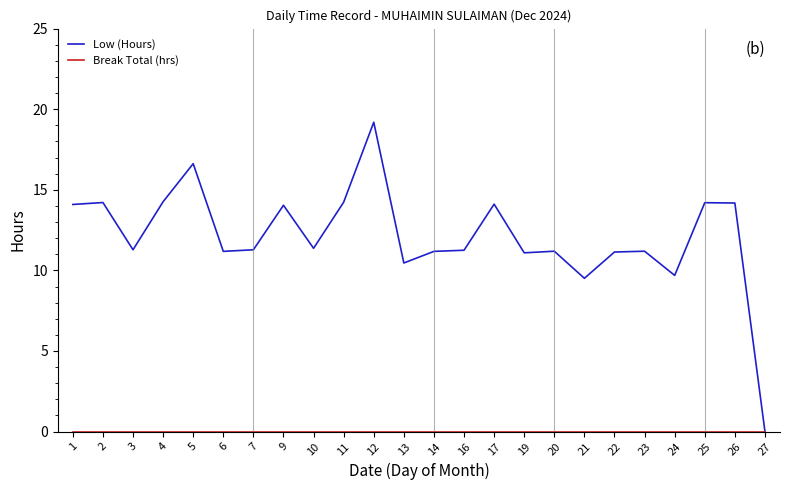

Between 12 and 24, which series saw the biggest shift?

Low (Hours)